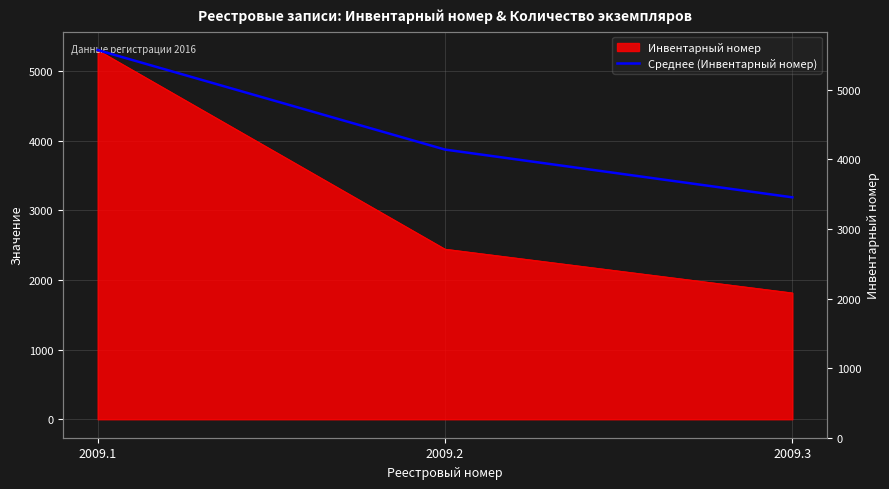

What is the difference between the values at 2009.2 and 2009.3?

686.2